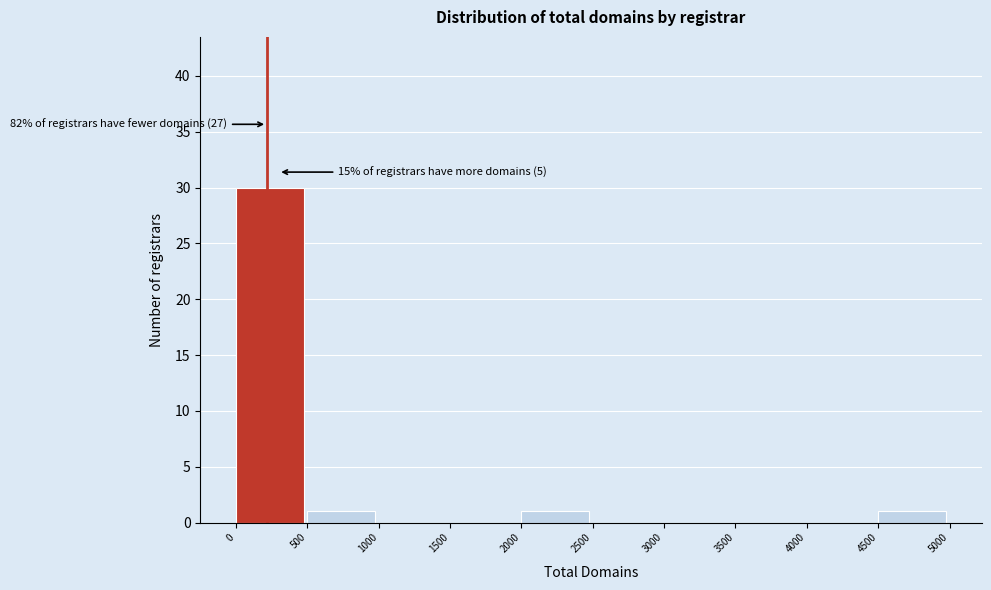

Which range on the x-axis has the tallest bar?

0 to 500